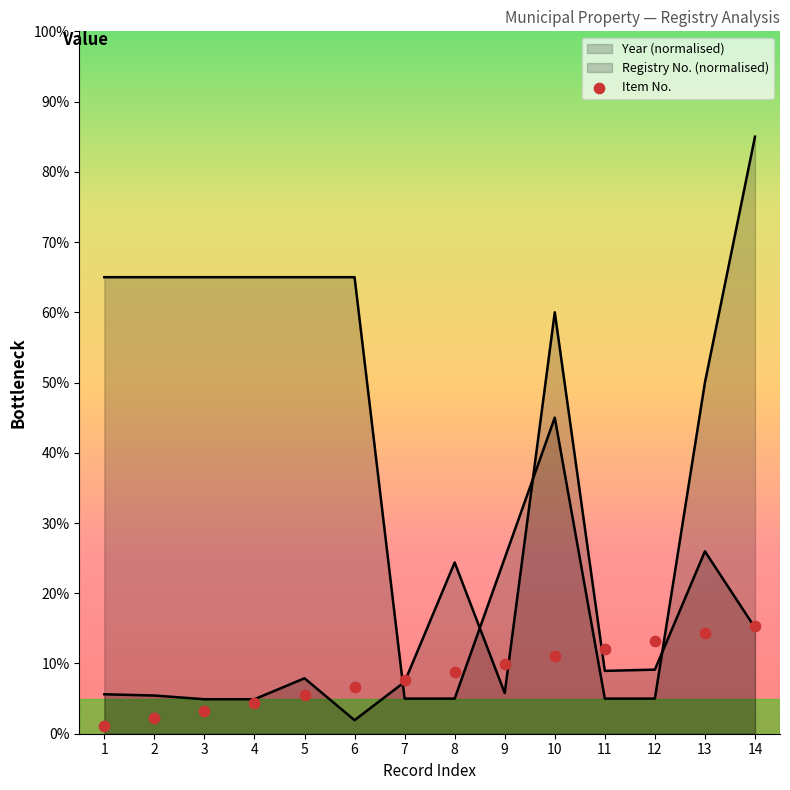

Between 9 and 8, which is larger?

9